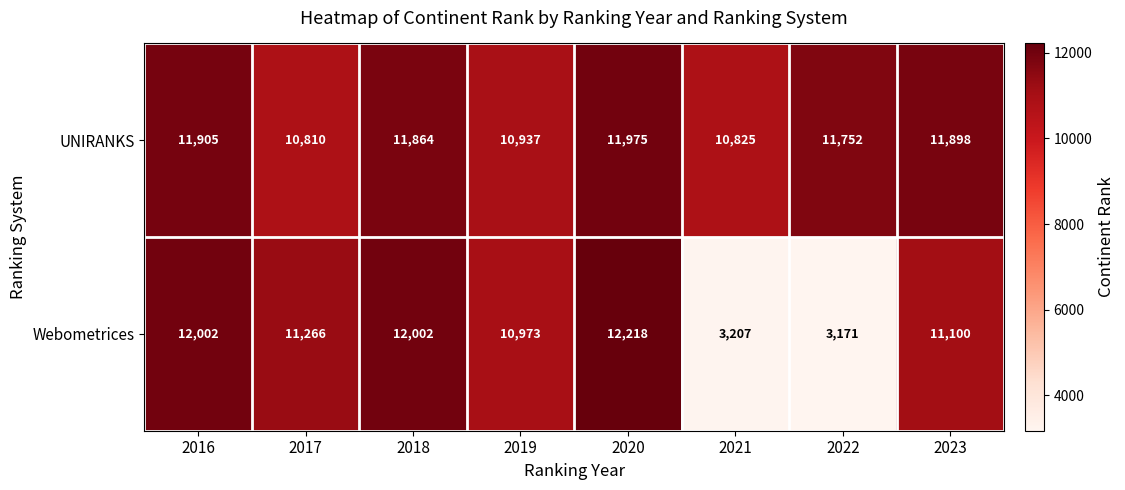

The value of UNIRANKS at 2019 is 19512. True or false?

False